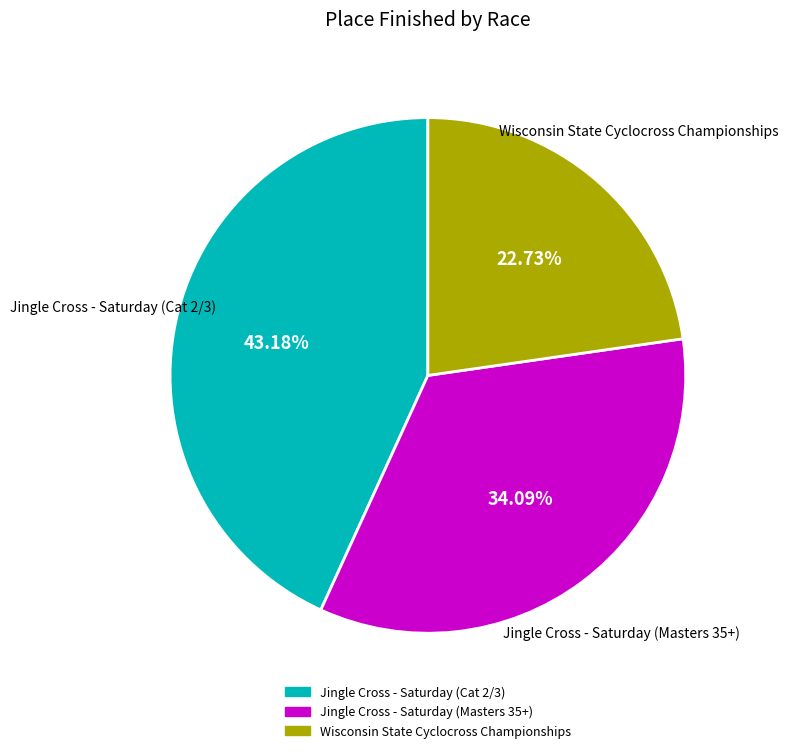

To the nearest percent, what is the difference between the largest and smallest slice percentages?

20%